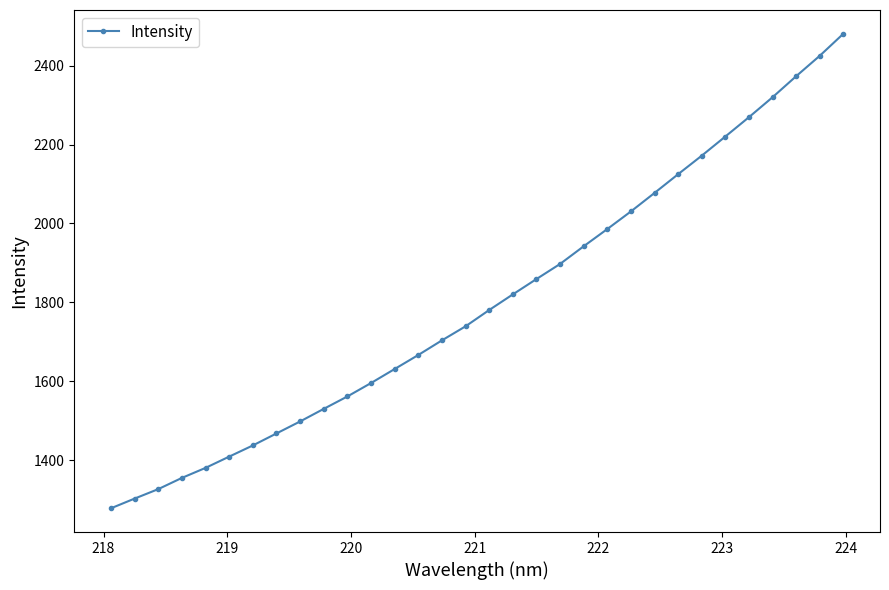

What is the value of the 7th point from the left?

1437.1